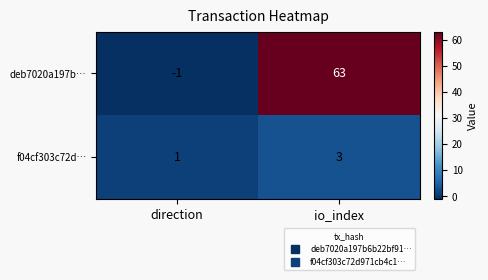

Which series has the largest total across all categories?

deb7020a197b…